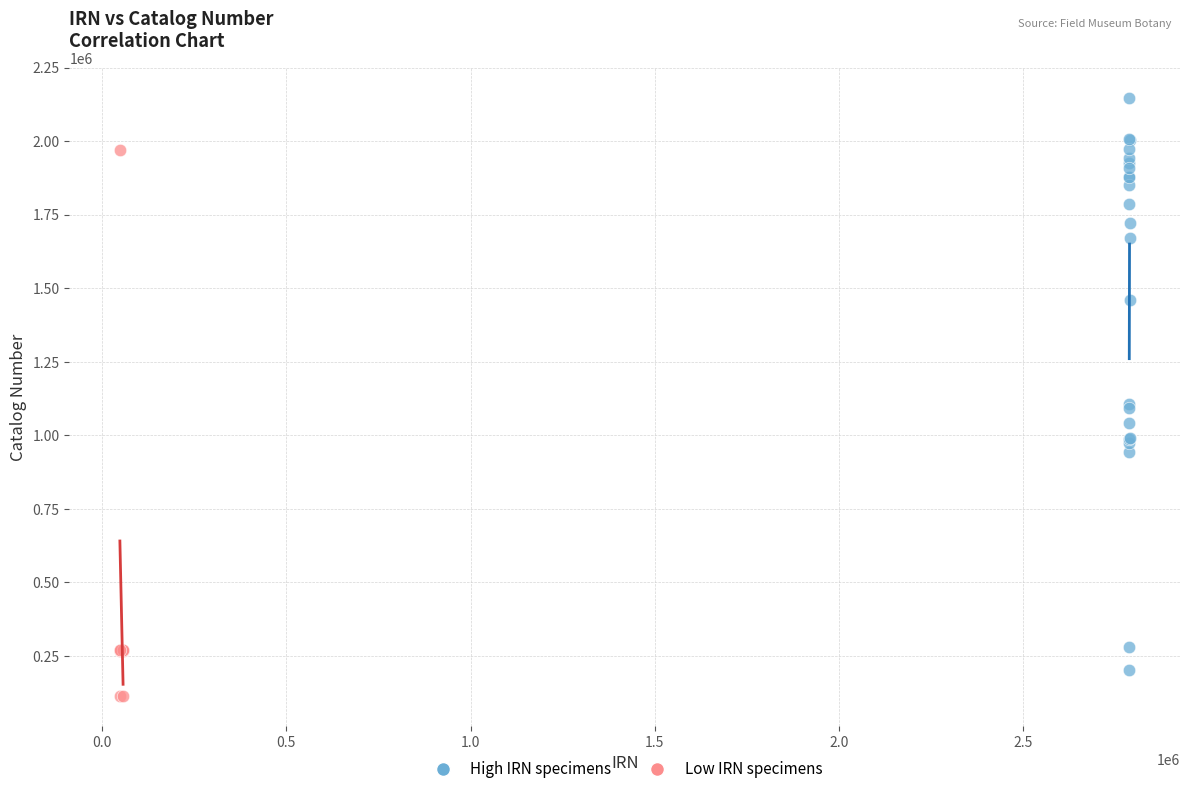

What are all the series names shown in the legend?

High IRN specimens, Low IRN specimens